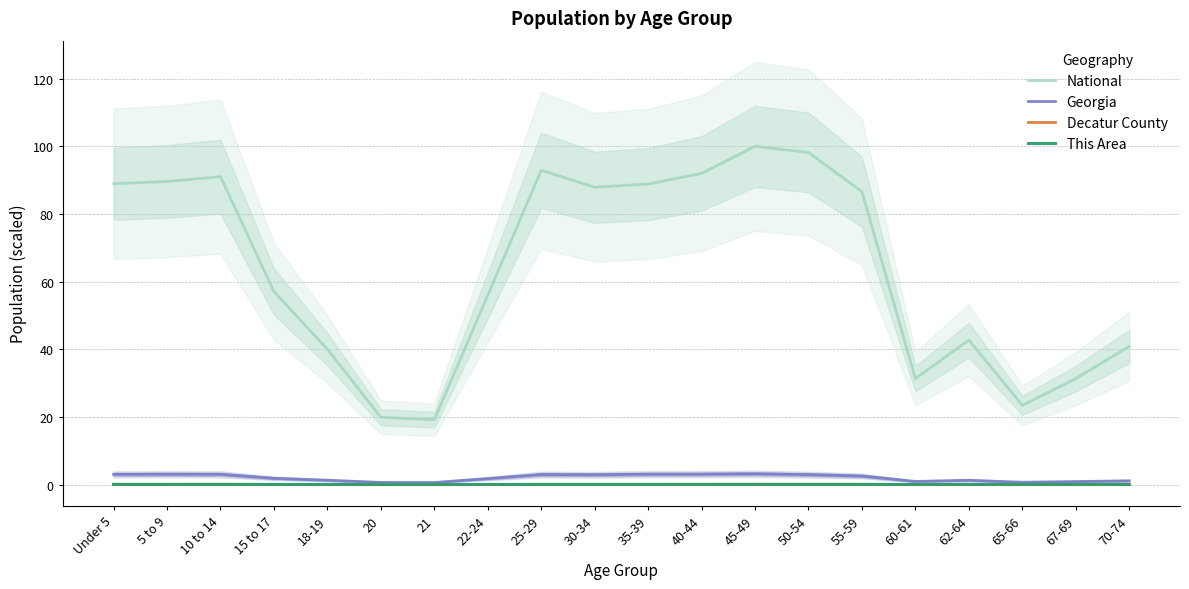

What is the label of the 20th point from the right?

Under 5